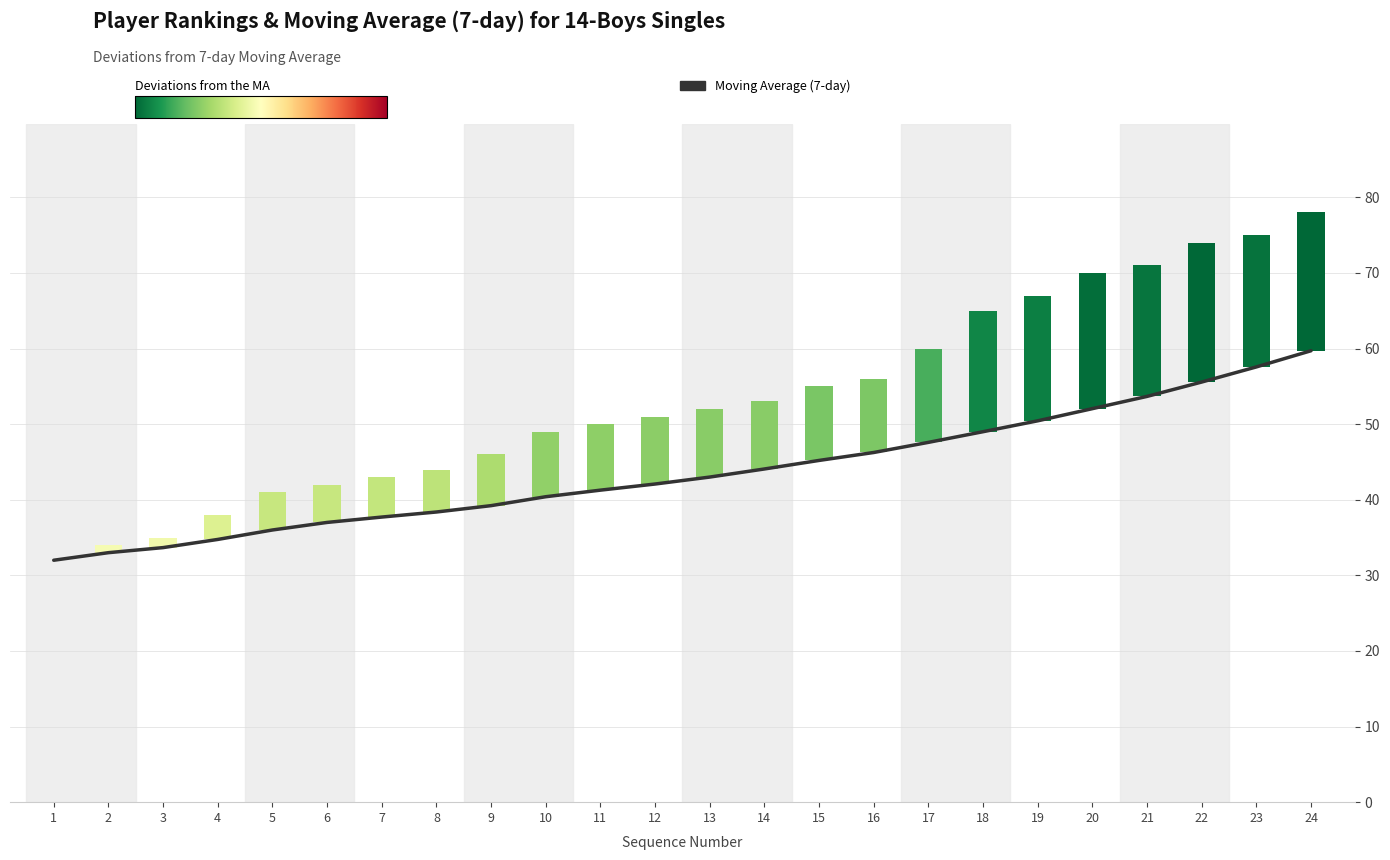

Rank the categories by value from highest to lowest.

24, 23, 22, 21, 20, 19, 18, 17, 16, 15, 14, 13, 12, 11, 10, 9, 8, 7, 6, 5, 4, 3, 2, 1